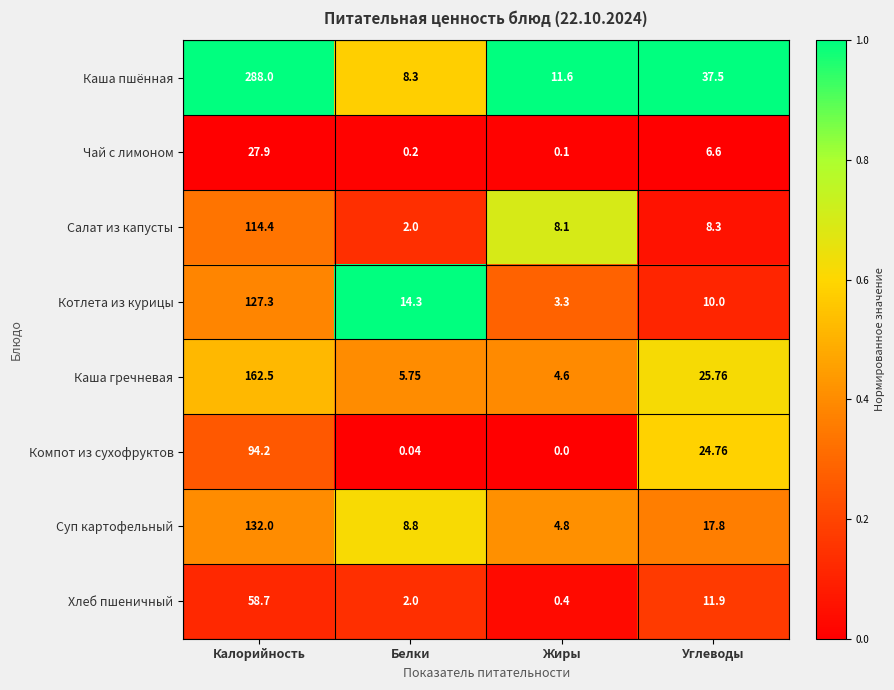

List the labels in order of Котлета из курицы value, largest first.

Калорийность, Белки, Углеводы, Жиры